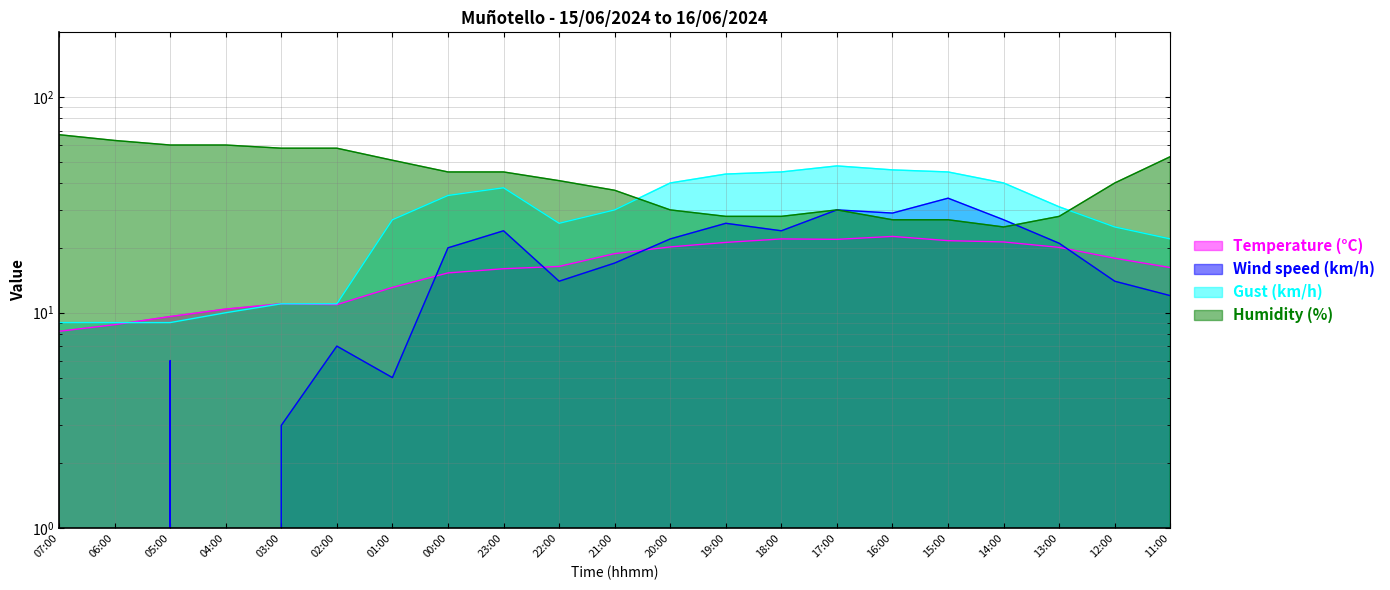

True or false: Temperature (°C) and Wind speed (km/h) intersect in this chart.

True